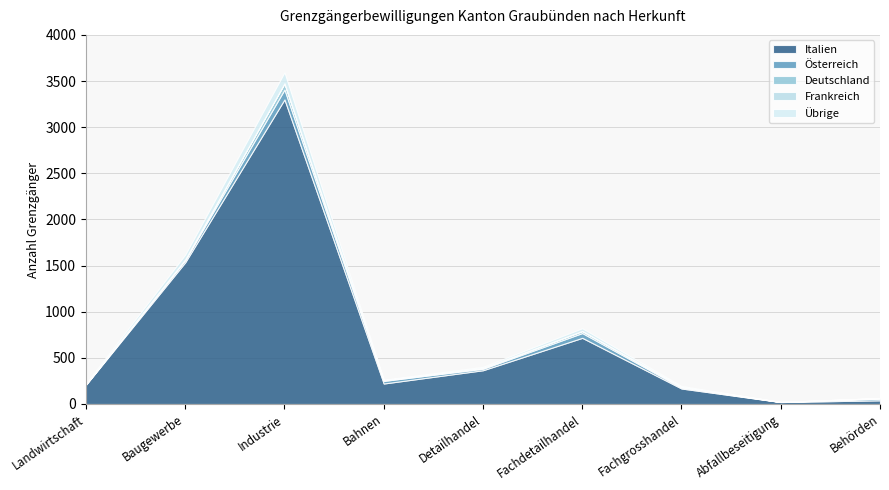

Rank the series at Landwirtschaft from lowest to highest value.

Frankreich, Deutschland, Österreich, Übrige, Italien